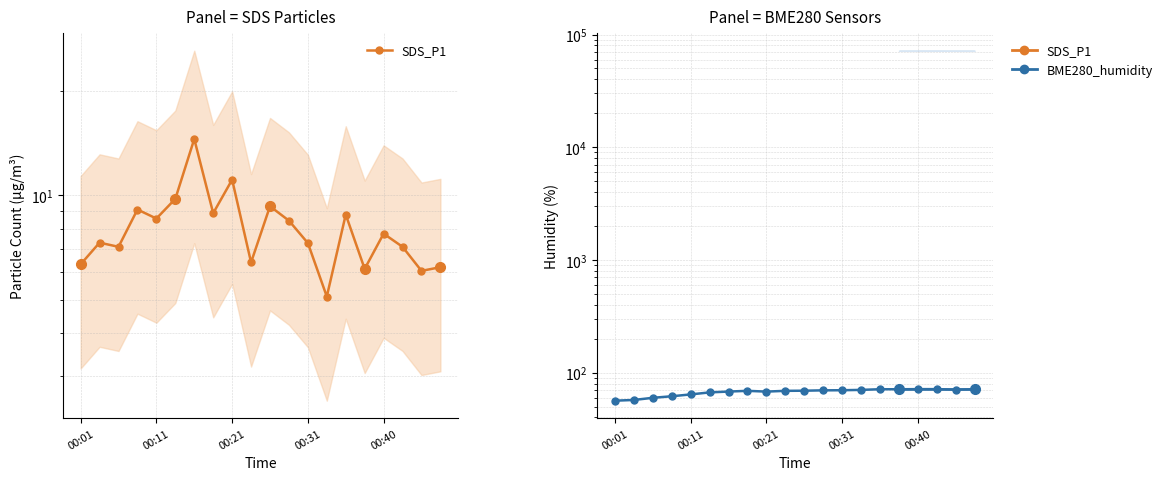

What position from the right is 00:21?

12